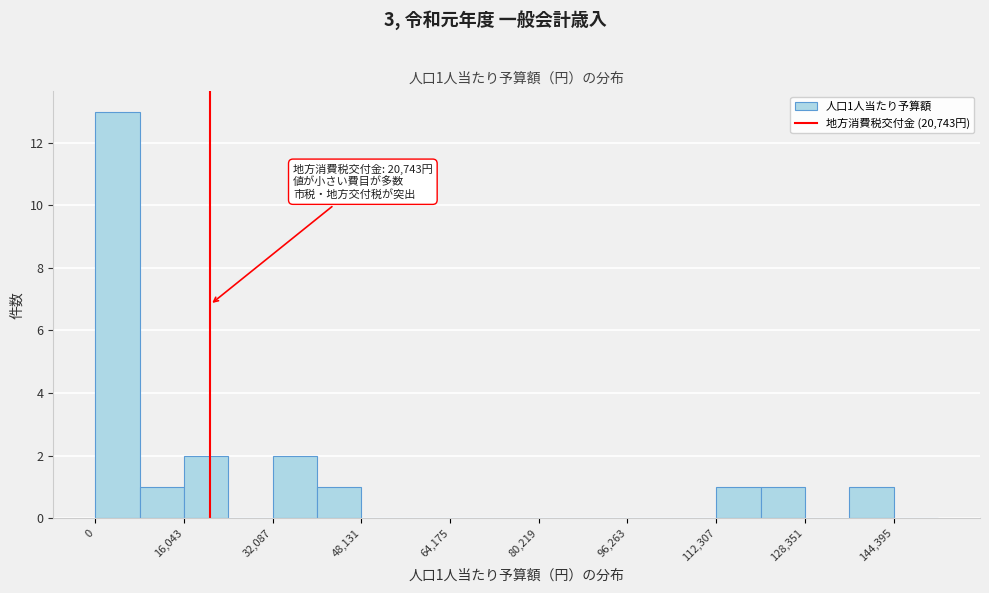

Which range on the x-axis has the tallest bar?

0 to 8000